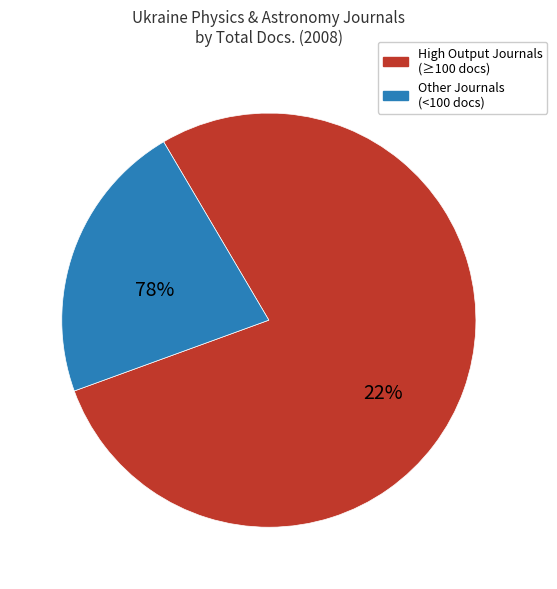

True or false: Progress in Physics of Metals accounts for 1% of the total.

False